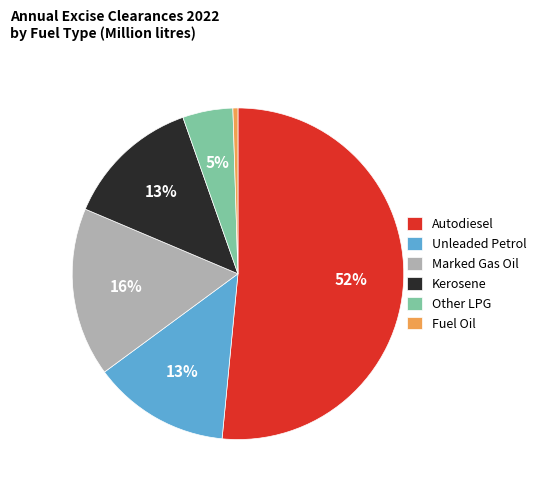

The Unleaded Petrol slice represents 13% of the pie. True or false?

True